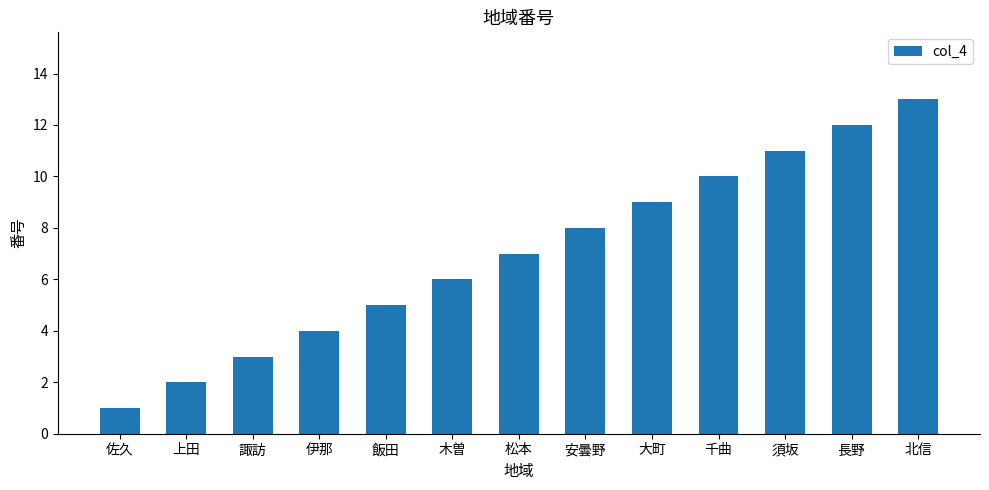

Is it true that the value at 飯田 is 7?

False